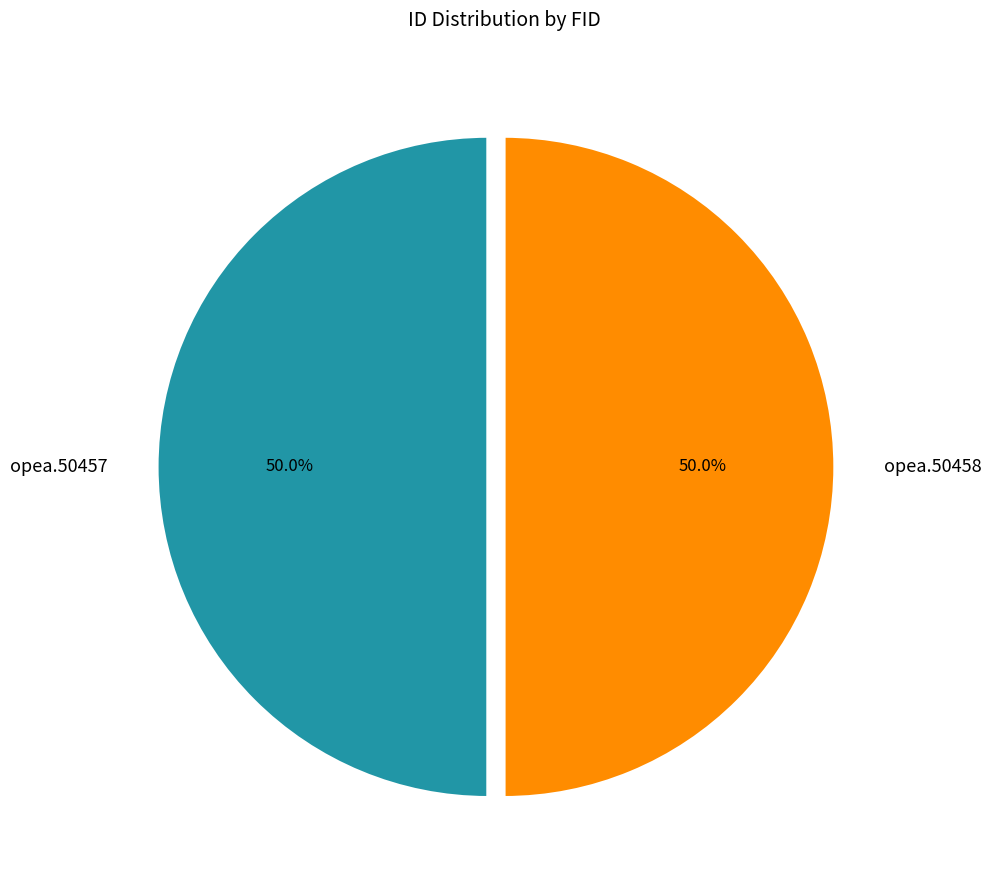

What percentage do opea.50458 and opea.50457 together represent?

100.0%